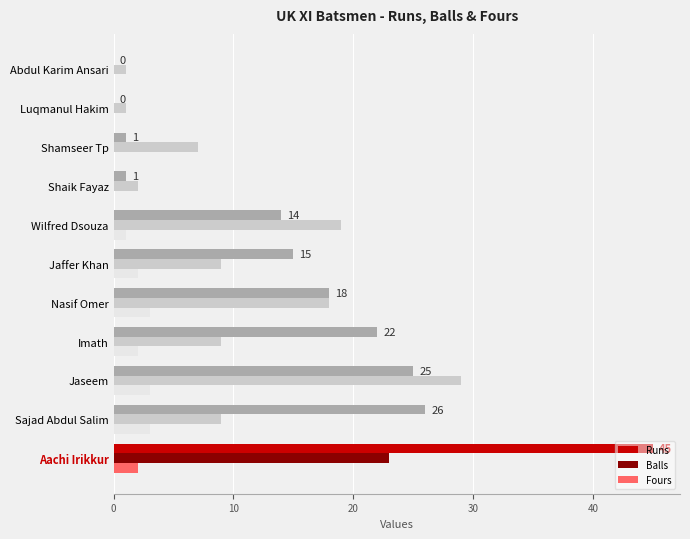

Which series changed the most between Jaseem and Shaik Fayaz?

Balls